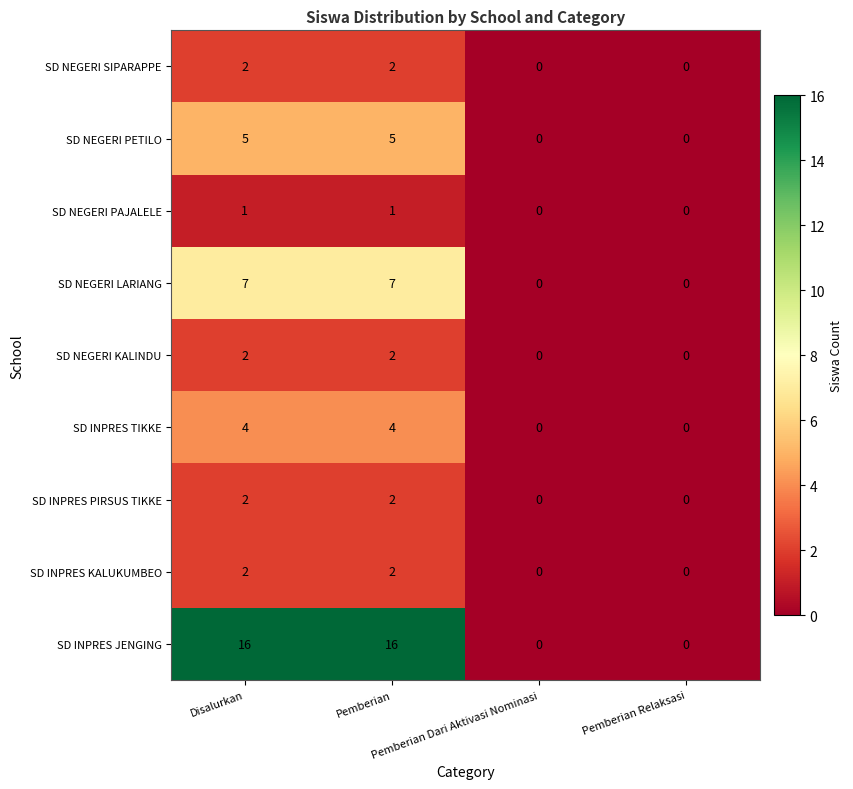

Count the SD NEGERI PAJALELE values in the range 0 to 1.

4